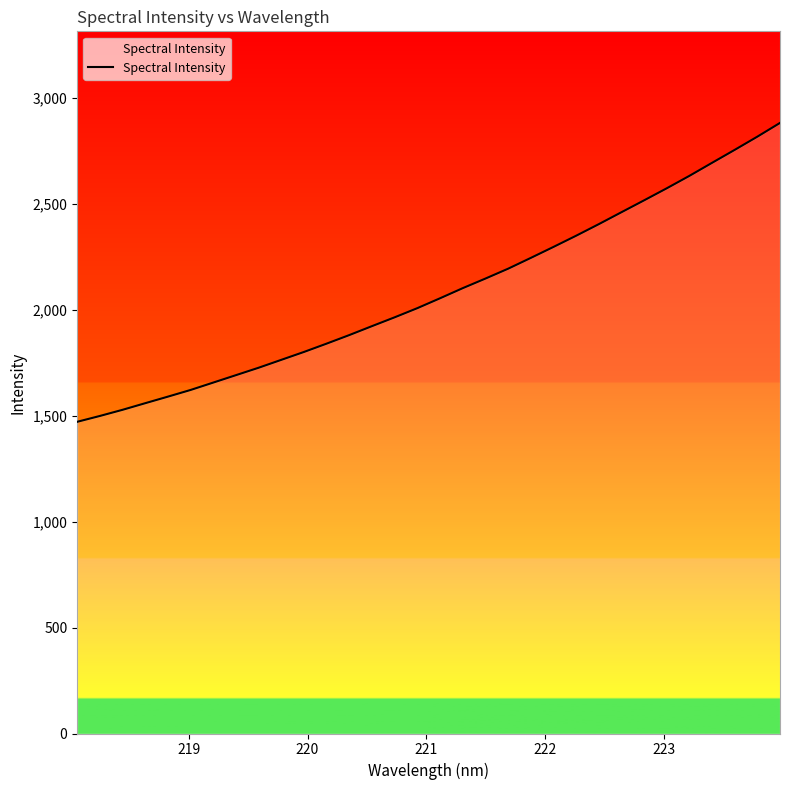

What is the maximum value shown in the chart?

2882.7